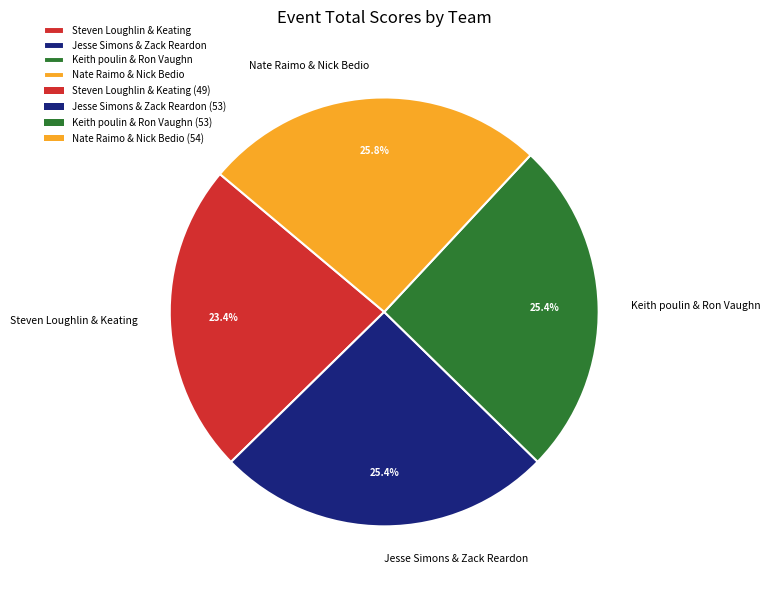

What percentage is the Jesse Simons & Zack Reardon slice, to the nearest percent?

25%